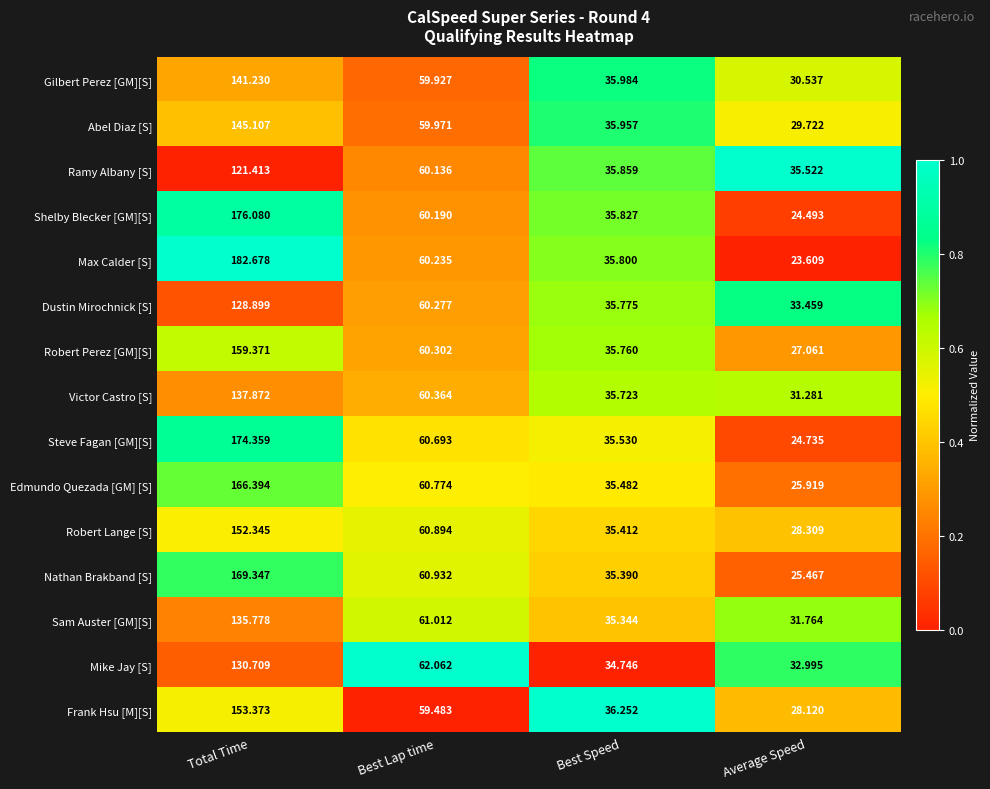

At which category is the sum across all series the highest?

Total Time